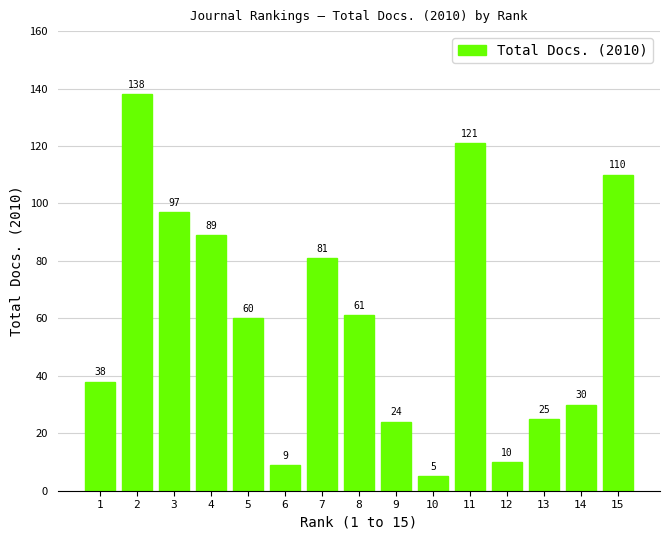

What is the smallest value displayed?

5